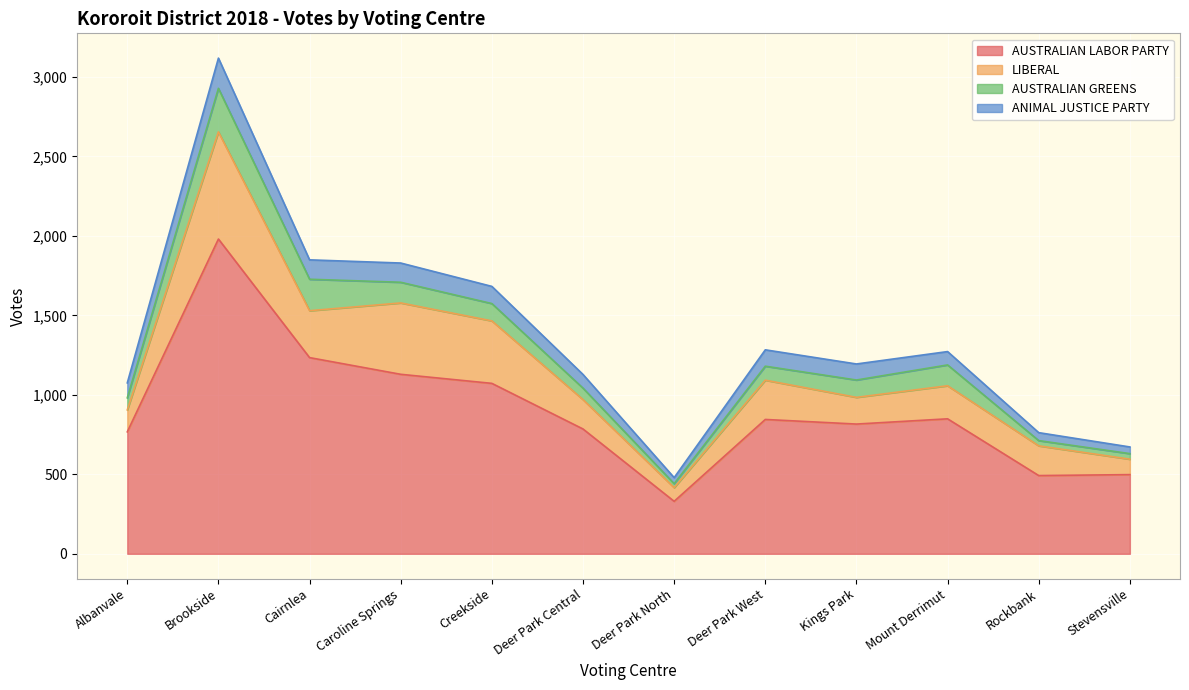

Where is the first local minimum for AUSTRALIAN GREENS?

Deer Park North